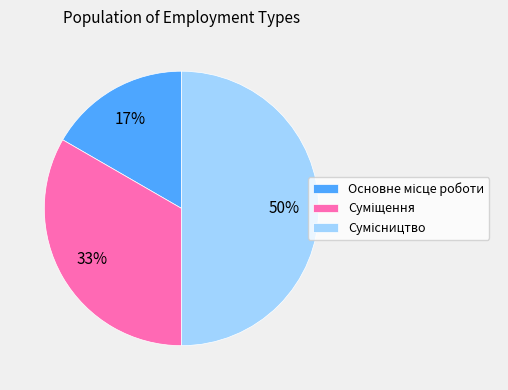

Count the number of slices in the pie.

3